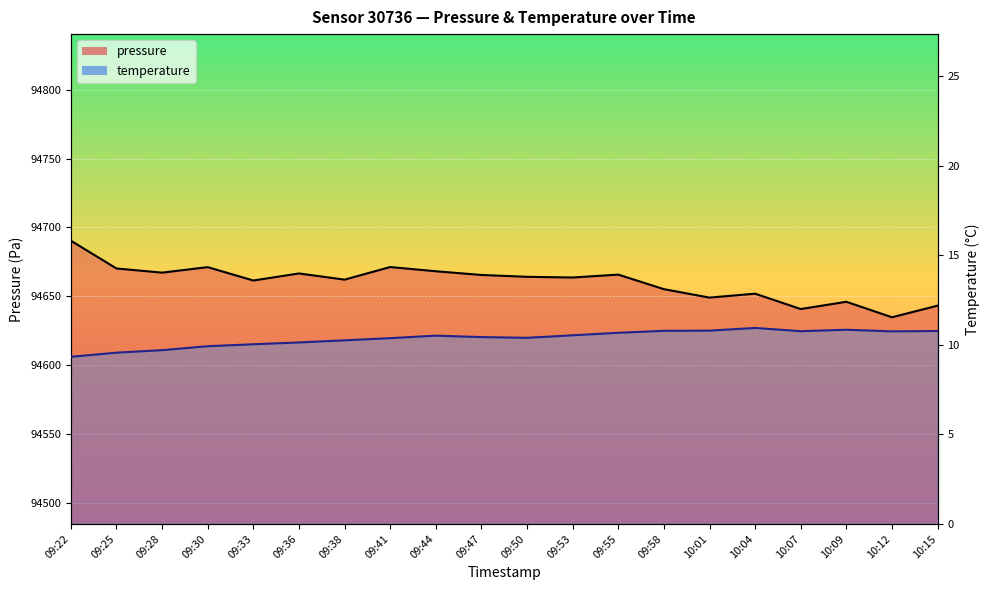

Reading right to left, what are all the values shown in this chart?

pressure: 94643.2	94634.8	94646.1	94640.8	94651.9	94649.1	94655.2	94665.8	94663.7	94664.2	94665.5	94668.2	94671.3	94662.1	94666.6	94661.5	94671.2	94667.2	94670.2	94690.4
temperature: 10.8	10.8	10.8	10.8	10.9	10.8	10.8	10.7	10.5	10.4	10.4	10.5	10.4	10.2	10.1	10.0	9.9	9.7	9.6	9.3